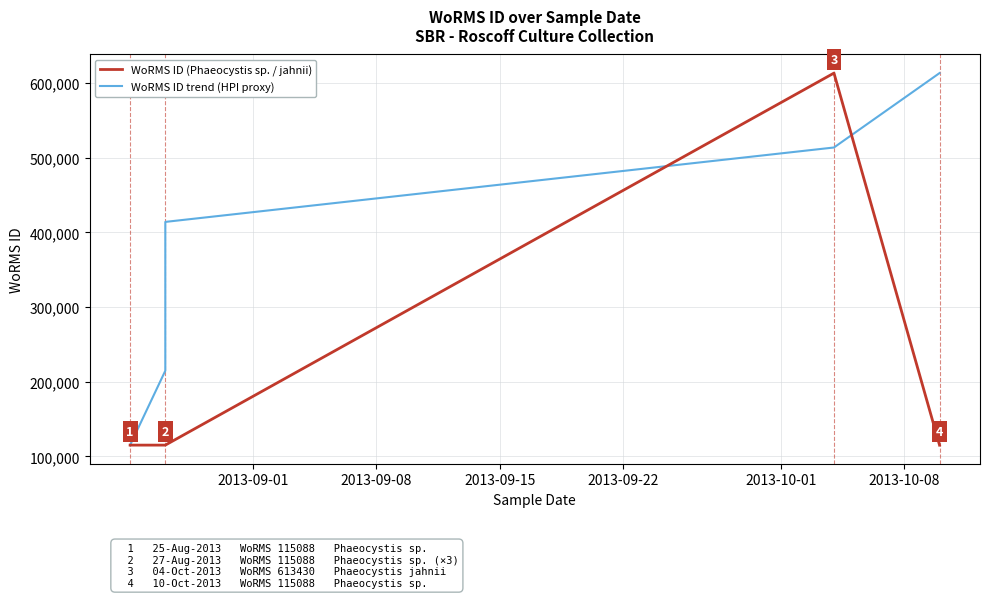

How many data points does each series have?

6